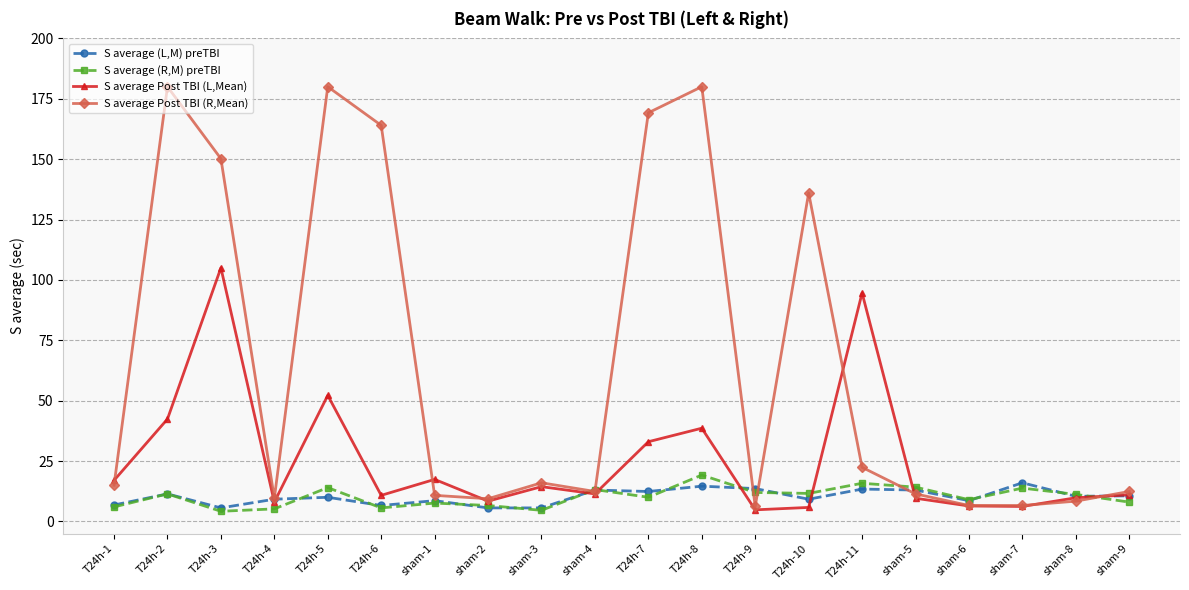

What is the label of the 18th point from the left?

sham-7